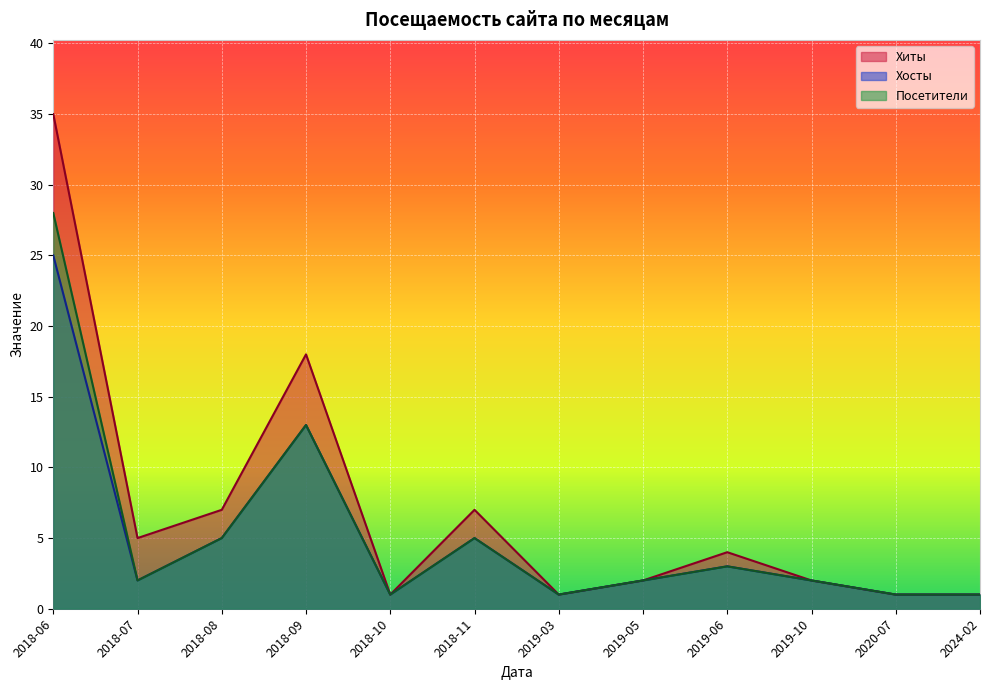

Reading left to right, transcribe all the data shown in this chart.

Хиты: 2018-06=35	2018-07=5	2018-08=7	2018-09=18	2018-10=1	2018-11=7	2019-03=1	2019-05=2	2019-06=4	2019-10=2	2020-07=1	2024-02=1
Хосты: 2018-06=25	2018-07=2	2018-08=5	2018-09=13	2018-10=1	2018-11=5	2019-03=1	2019-05=2	2019-06=3	2019-10=2	2020-07=1	2024-02=1
Посетители: 2018-06=28	2018-07=2	2018-08=5	2018-09=13	2018-10=1	2018-11=5	2019-03=1	2019-05=2	2019-06=3	2019-10=2	2020-07=1	2024-02=1